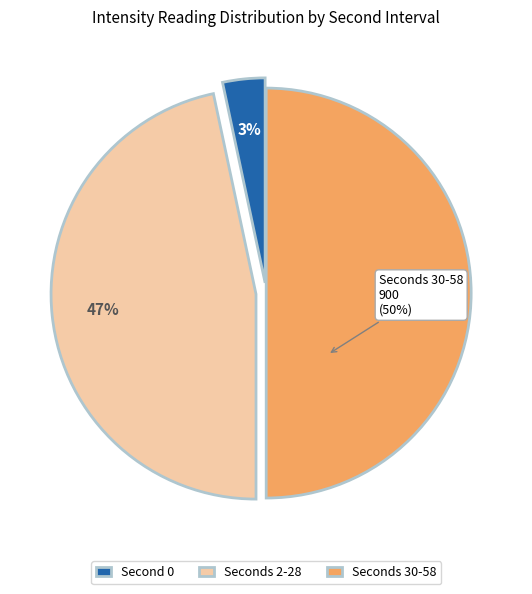

Is 0 the majority of the pie?

No